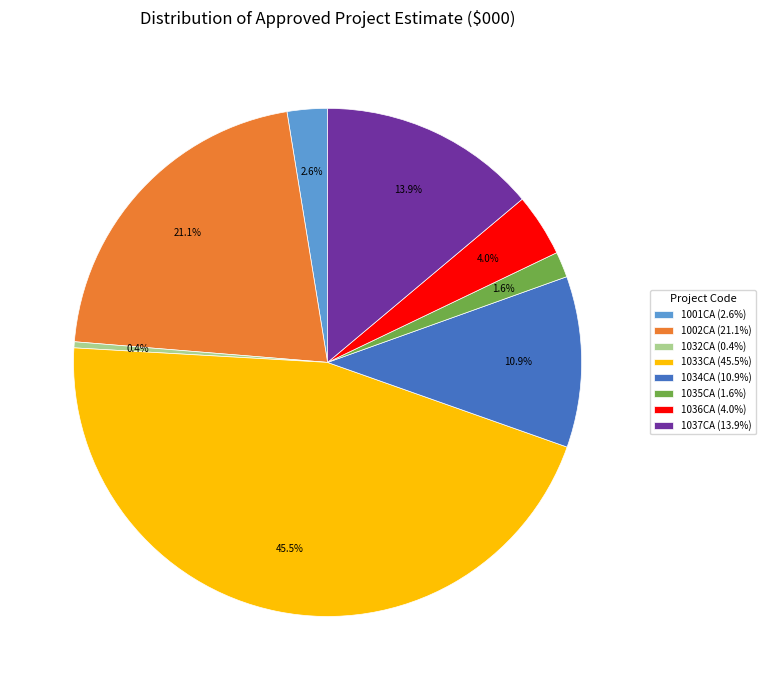

Is the sum of 1001CA (2.6%) and 1035CA (1.6%) greater than half?

No